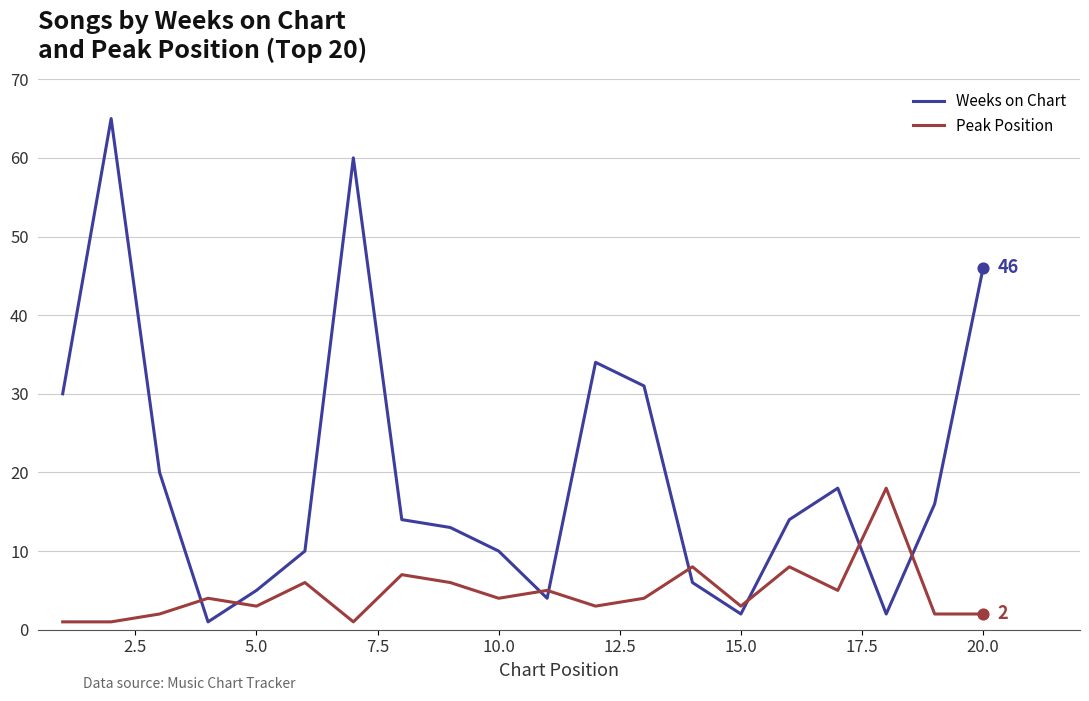

At how many categories does at least one series exceed 63?

1